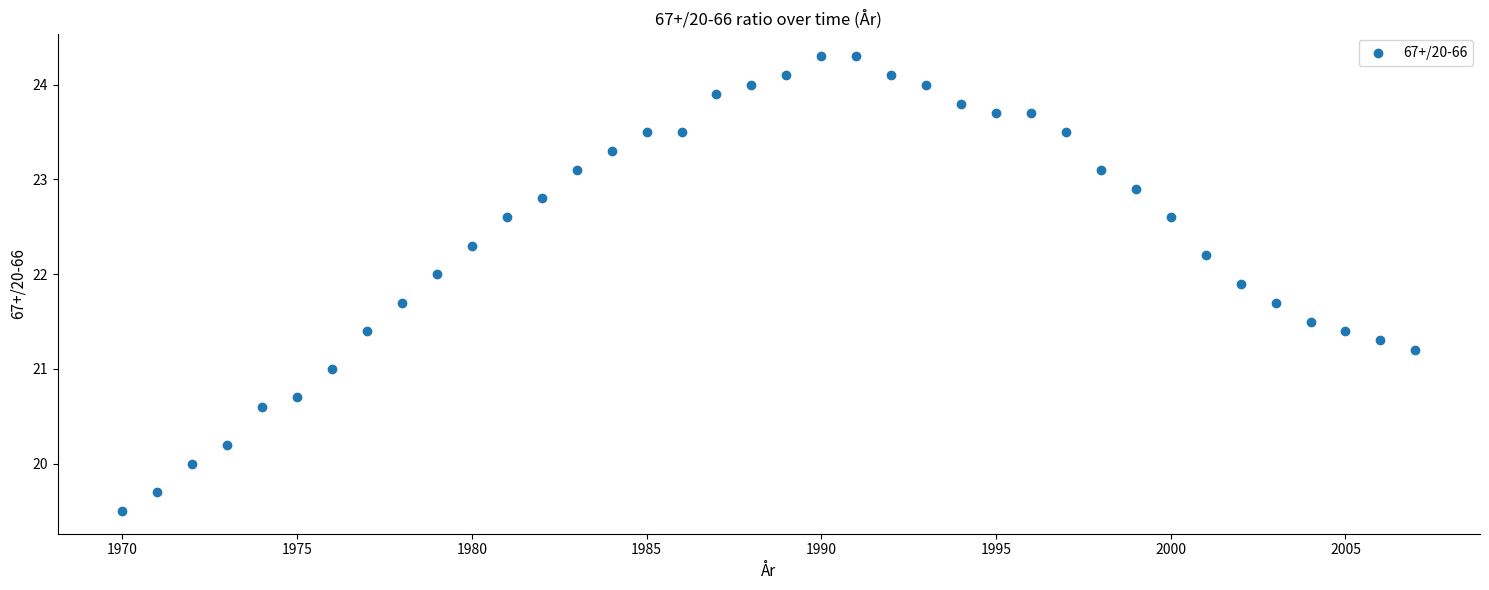

What is the range of X values (max minus min)?

37.0